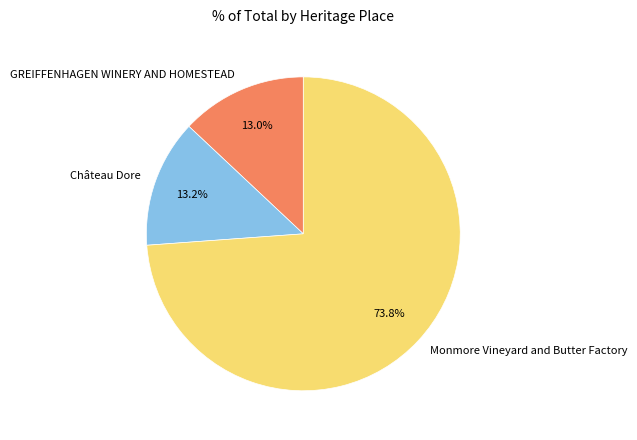

Between Monmore Vineyard and Butter Factory and Château Dore, which is larger?

Monmore Vineyard and Butter Factory